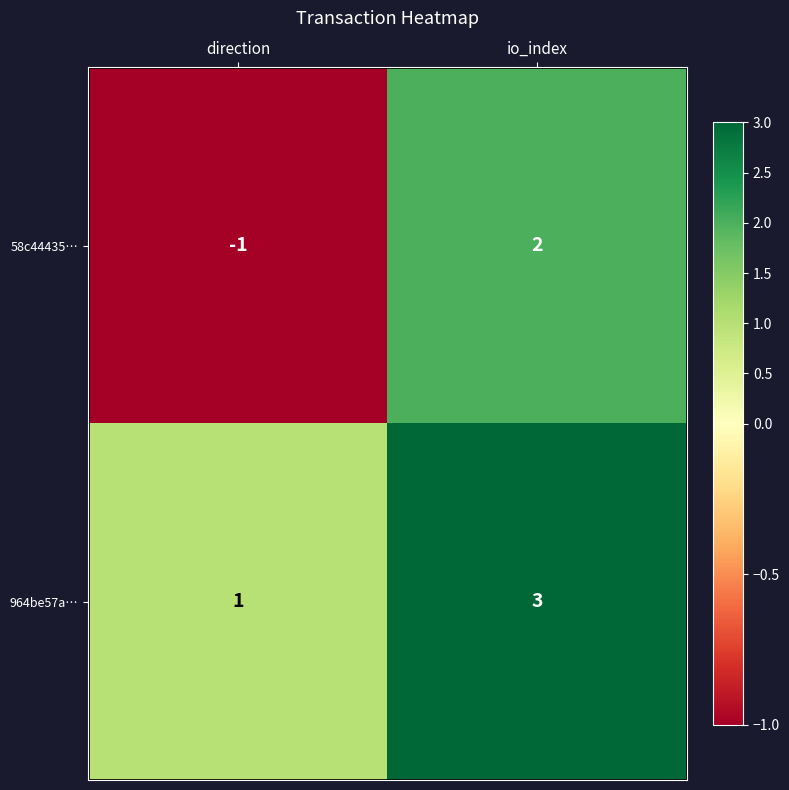

What is the maximum value for 964be57a…?

3